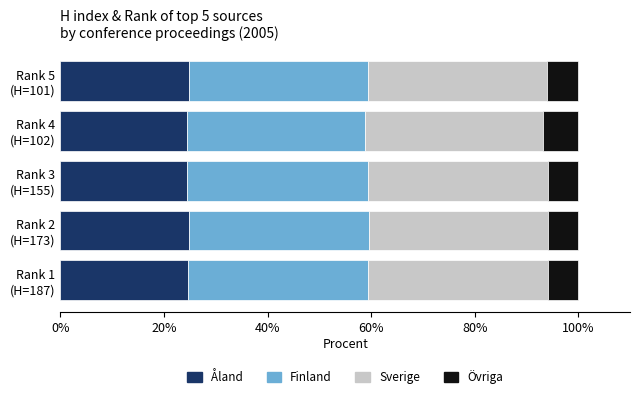

What is the maximum value for Åland?

24.9